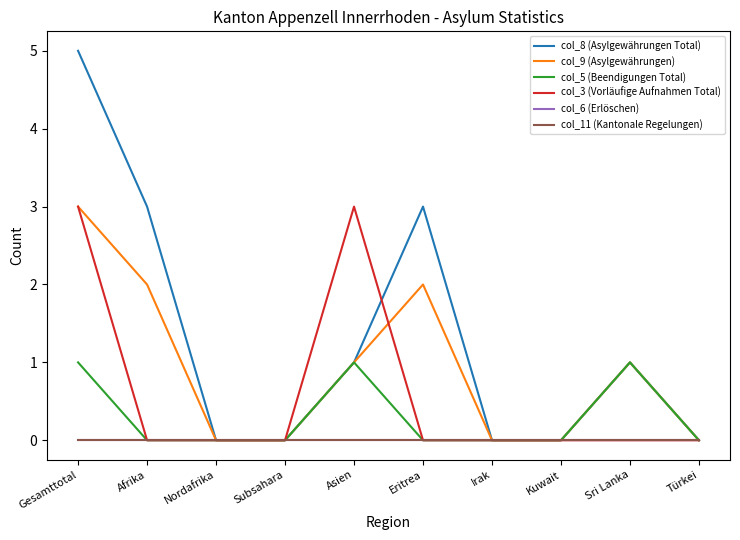

True or false: col_3 (Vorläufige Aufnahmen Total) and col_6 (Erlöschen) cross at least once.

False